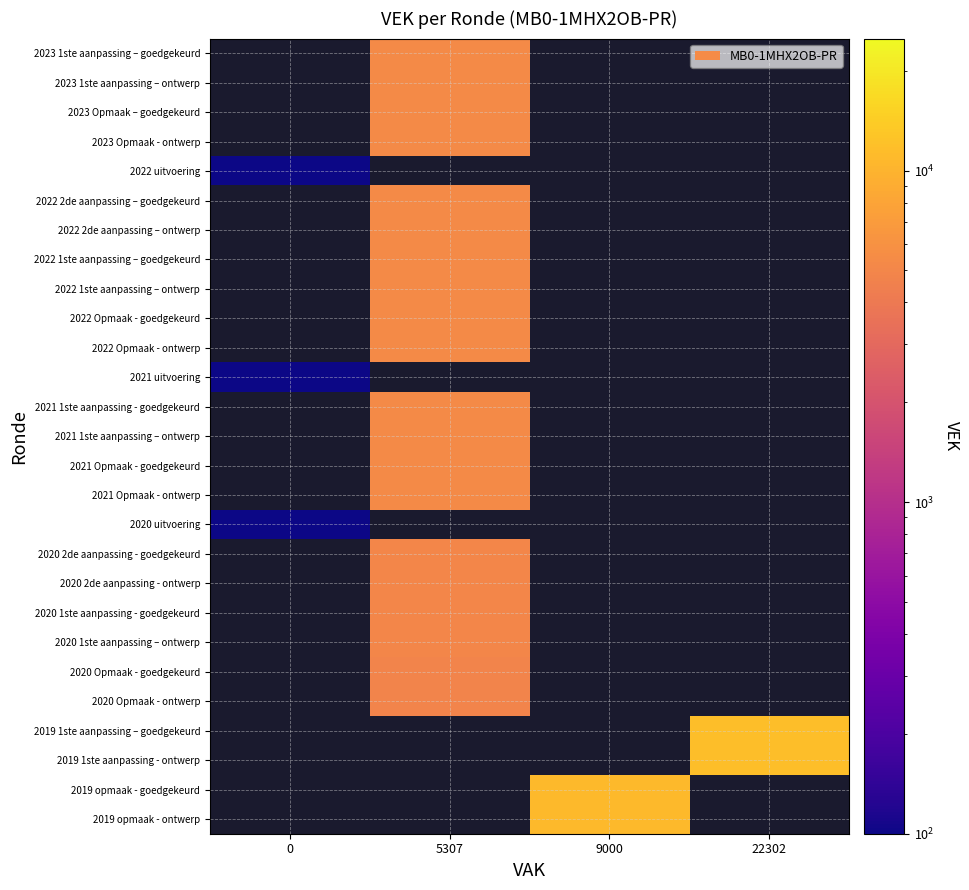

How many positive values does the 2022 1ste aanpassing – ontwerp series have?

1